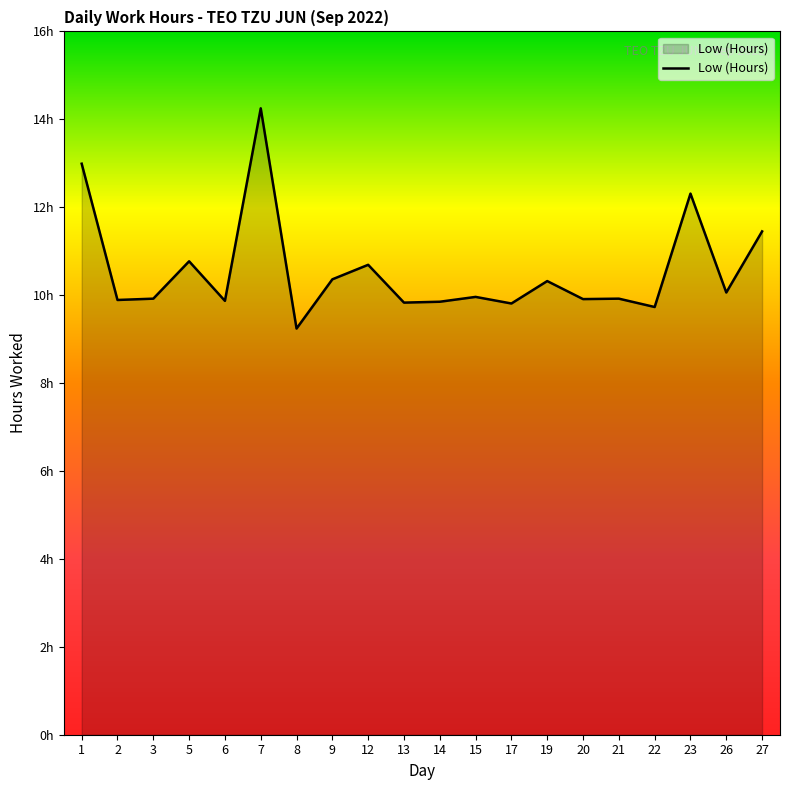

Between 17 and 15, which is larger?

15